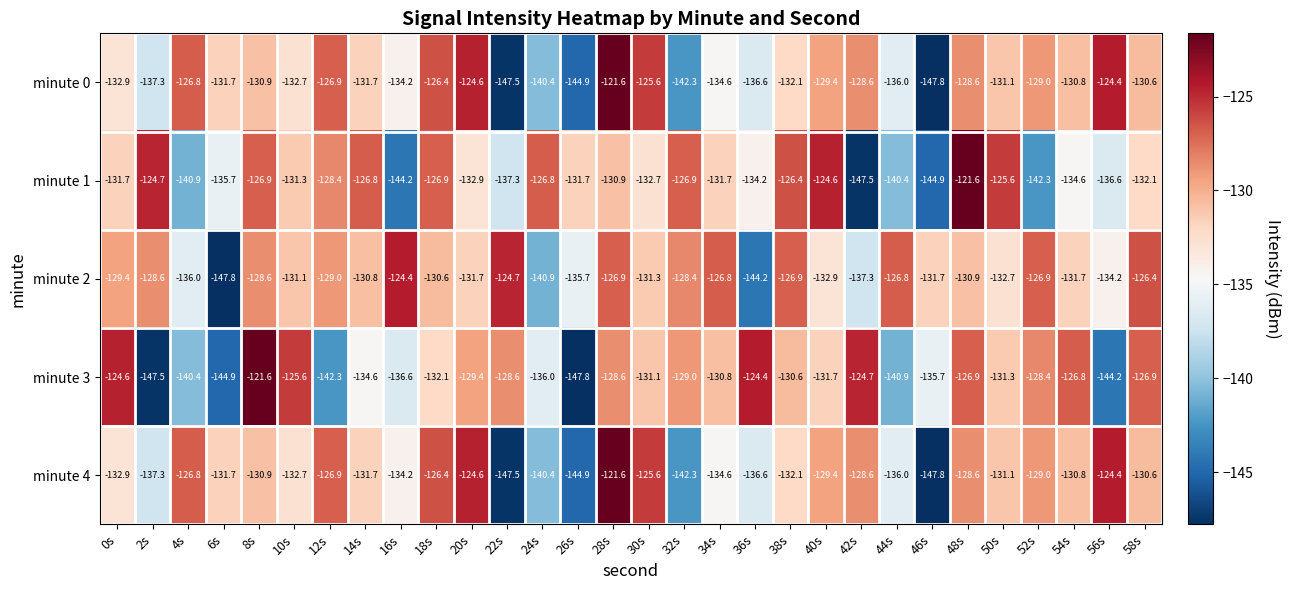

True or false: minute 3 has a value of -147.5 at 2s.

True